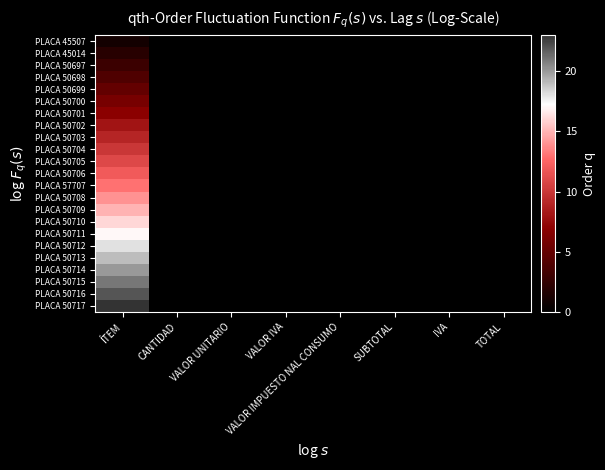

Reading left to right, extract all data points from this chart.

PLACA 45507: ÍTEM=1	CANTIDAD=0	VALOR UNITARIO=0	VALOR IVA=0	VALOR IMPUESTO NAL CONSUMO=0	SUBTOTAL=0	IVA=0	TOTAL=0
PLACA 45014: ÍTEM=2	CANTIDAD=0	VALOR UNITARIO=0	VALOR IVA=0	VALOR IMPUESTO NAL CONSUMO=0	SUBTOTAL=0	IVA=0	TOTAL=0
PLACA 50697: ÍTEM=3	CANTIDAD=0	VALOR UNITARIO=0	VALOR IVA=0	VALOR IMPUESTO NAL CONSUMO=0	SUBTOTAL=0	IVA=0	TOTAL=0
PLACA 50698: ÍTEM=4	CANTIDAD=0	VALOR UNITARIO=0	VALOR IVA=0	VALOR IMPUESTO NAL CONSUMO=0	SUBTOTAL=0	IVA=0	TOTAL=0
PLACA 50699: ÍTEM=5	CANTIDAD=0	VALOR UNITARIO=0	VALOR IVA=0	VALOR IMPUESTO NAL CONSUMO=0	SUBTOTAL=0	IVA=0	TOTAL=0
PLACA 50700: ÍTEM=6	CANTIDAD=0	VALOR UNITARIO=0	VALOR IVA=0	VALOR IMPUESTO NAL CONSUMO=0	SUBTOTAL=0	IVA=0	TOTAL=0
PLACA 50701: ÍTEM=7	CANTIDAD=0	VALOR UNITARIO=0	VALOR IVA=0	VALOR IMPUESTO NAL CONSUMO=0	SUBTOTAL=0	IVA=0	TOTAL=0
PLACA 50702: ÍTEM=8	CANTIDAD=0	VALOR UNITARIO=0	VALOR IVA=0	VALOR IMPUESTO NAL CONSUMO=0	SUBTOTAL=0	IVA=0	TOTAL=0
PLACA 50703: ÍTEM=9	CANTIDAD=0	VALOR UNITARIO=0	VALOR IVA=0	VALOR IMPUESTO NAL CONSUMO=0	SUBTOTAL=0	IVA=0	TOTAL=0
PLACA 50704: ÍTEM=10	CANTIDAD=0	VALOR UNITARIO=0	VALOR IVA=0	VALOR IMPUESTO NAL CONSUMO=0	SUBTOTAL=0	IVA=0	TOTAL=0
PLACA 50705: ÍTEM=11	CANTIDAD=0	VALOR UNITARIO=0	VALOR IVA=0	VALOR IMPUESTO NAL CONSUMO=0	SUBTOTAL=0	IVA=0	TOTAL=0
PLACA 50706: ÍTEM=12	CANTIDAD=0	VALOR UNITARIO=0	VALOR IVA=0	VALOR IMPUESTO NAL CONSUMO=0	SUBTOTAL=0	IVA=0	TOTAL=0
PLACA 57707: ÍTEM=13	CANTIDAD=0	VALOR UNITARIO=0	VALOR IVA=0	VALOR IMPUESTO NAL CONSUMO=0	SUBTOTAL=0	IVA=0	TOTAL=0
PLACA 50708: ÍTEM=14	CANTIDAD=0	VALOR UNITARIO=0	VALOR IVA=0	VALOR IMPUESTO NAL CONSUMO=0	SUBTOTAL=0	IVA=0	TOTAL=0
PLACA 50709: ÍTEM=15	CANTIDAD=0	VALOR UNITARIO=0	VALOR IVA=0	VALOR IMPUESTO NAL CONSUMO=0	SUBTOTAL=0	IVA=0	TOTAL=0
PLACA 50710: ÍTEM=16	CANTIDAD=0	VALOR UNITARIO=0	VALOR IVA=0	VALOR IMPUESTO NAL CONSUMO=0	SUBTOTAL=0	IVA=0	TOTAL=0
PLACA 50711: ÍTEM=17	CANTIDAD=0	VALOR UNITARIO=0	VALOR IVA=0	VALOR IMPUESTO NAL CONSUMO=0	SUBTOTAL=0	IVA=0	TOTAL=0
PLACA 50712: ÍTEM=18	CANTIDAD=0	VALOR UNITARIO=0	VALOR IVA=0	VALOR IMPUESTO NAL CONSUMO=0	SUBTOTAL=0	IVA=0	TOTAL=0
PLACA 50713: ÍTEM=19	CANTIDAD=0	VALOR UNITARIO=0	VALOR IVA=0	VALOR IMPUESTO NAL CONSUMO=0	SUBTOTAL=0	IVA=0	TOTAL=0
PLACA 50714: ÍTEM=20	CANTIDAD=0	VALOR UNITARIO=0	VALOR IVA=0	VALOR IMPUESTO NAL CONSUMO=0	SUBTOTAL=0	IVA=0	TOTAL=0
PLACA 50715: ÍTEM=21	CANTIDAD=0	VALOR UNITARIO=0	VALOR IVA=0	VALOR IMPUESTO NAL CONSUMO=0	SUBTOTAL=0	IVA=0	TOTAL=0
PLACA 50716: ÍTEM=22	CANTIDAD=0	VALOR UNITARIO=0	VALOR IVA=0	VALOR IMPUESTO NAL CONSUMO=0	SUBTOTAL=0	IVA=0	TOTAL=0
PLACA 50717: ÍTEM=23	CANTIDAD=0	VALOR UNITARIO=0	VALOR IVA=0	VALOR IMPUESTO NAL CONSUMO=0	SUBTOTAL=0	IVA=0	TOTAL=0